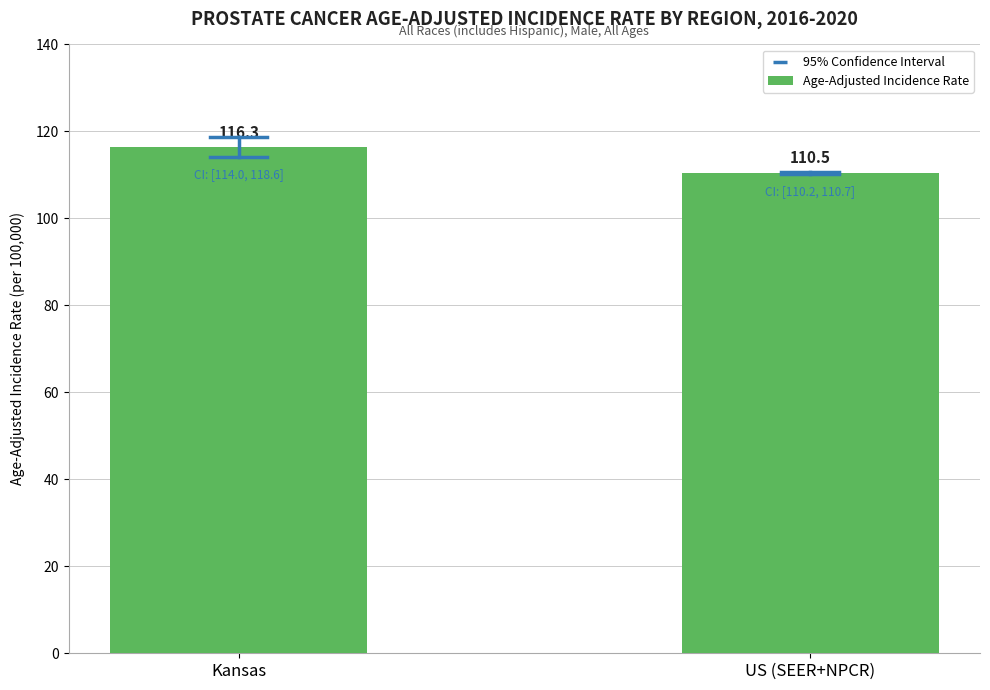

What is the change in value from Kansas to US (SEER+NPCR)?

-5.8